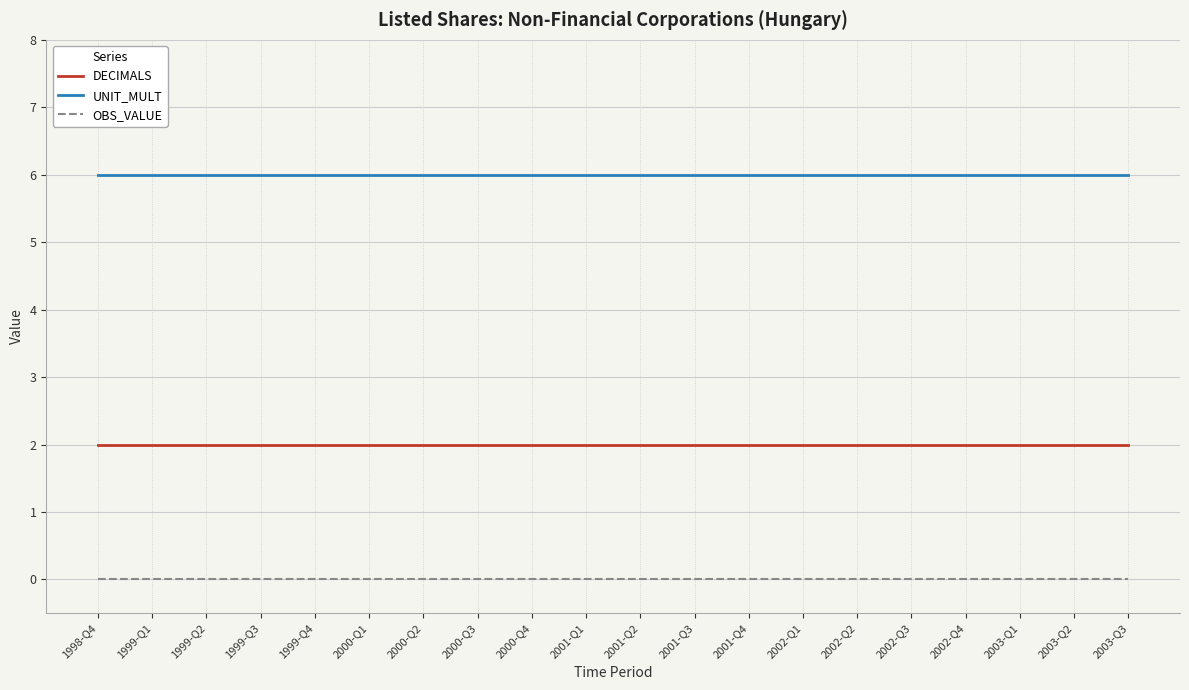

True or false: DECIMALS has a value of 3 at 1999-Q3.

False